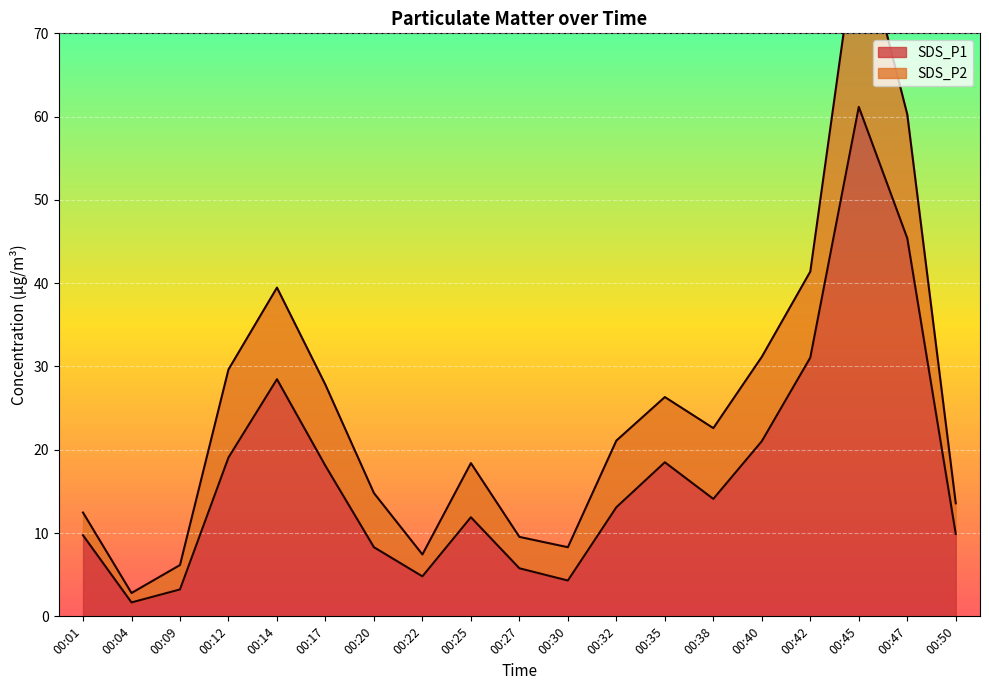

Which label corresponds to the largest value in the chart?

00:45